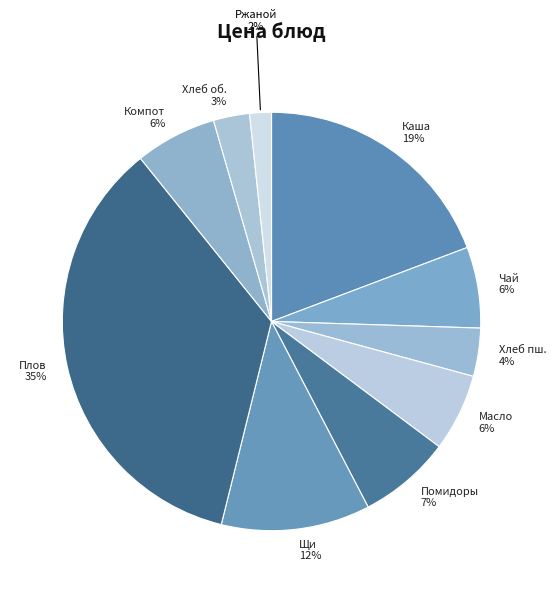

What percentage is the Щи slice, to the nearest percent?

12%